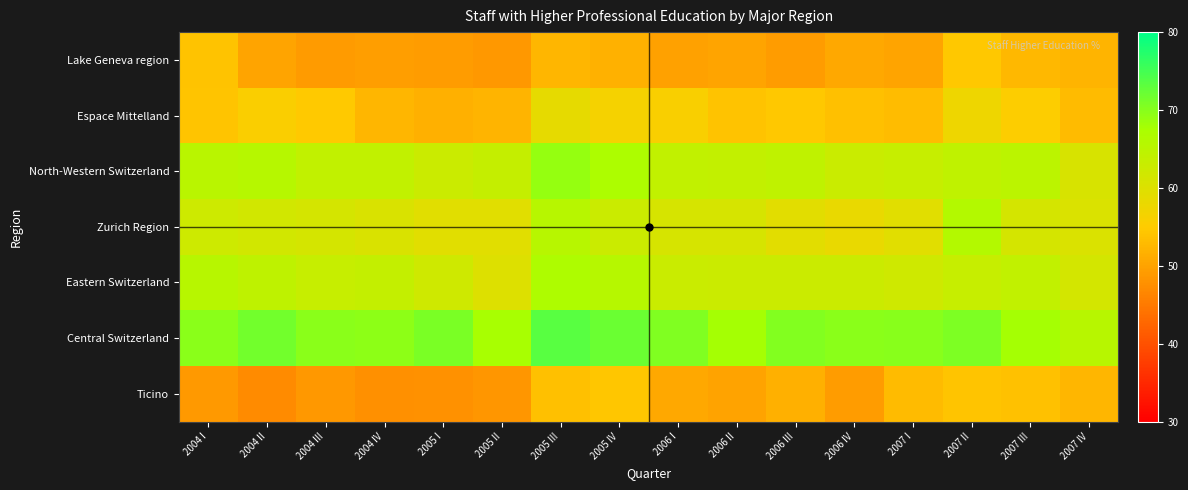

At 2007 I, list the series in order from smallest to largest.

Lake Geneva region, Ticino, Espace Mittelland, Zurich Region, Eastern Switzerland, North-Western Switzerland, Central Switzerland